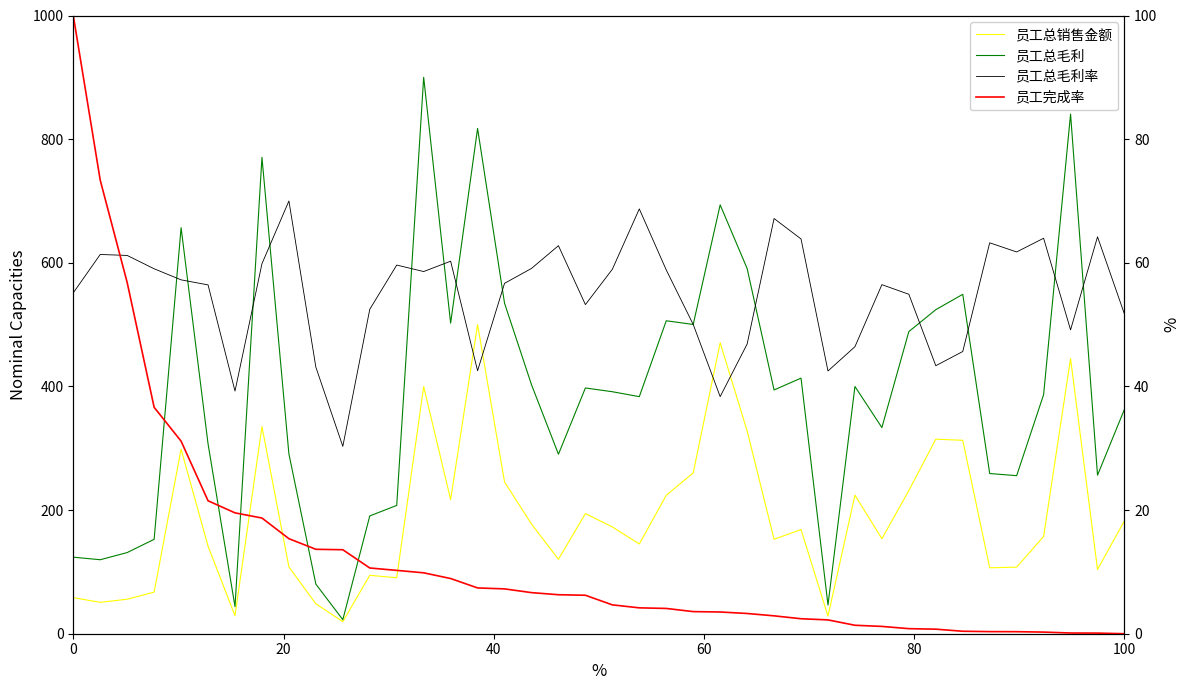

The 员工总毛利率 series shows 551.4 at 0. True or false?

True